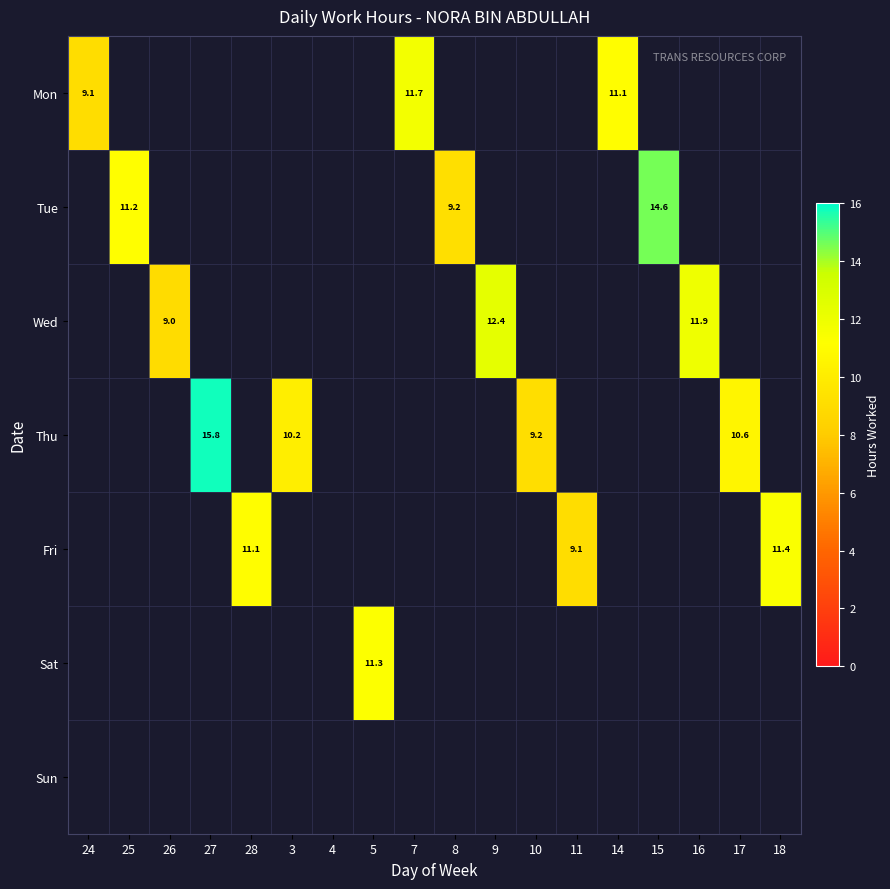

What is the maximum value shown in the chart?

15.8